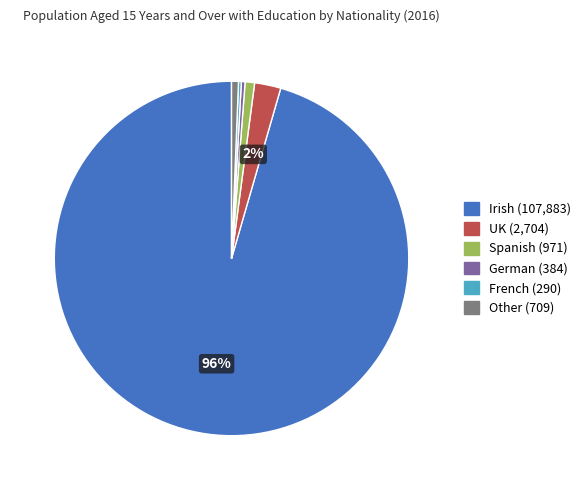

Does any single category account for the majority?

Yes